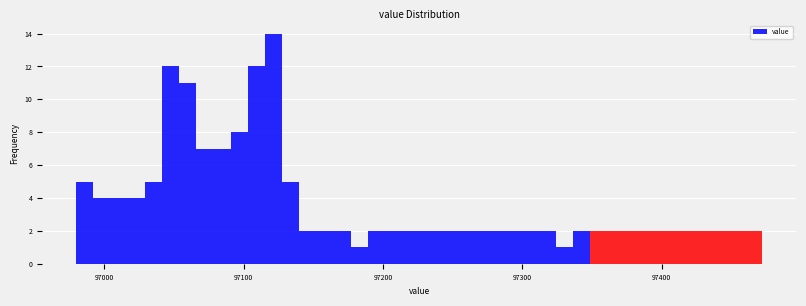

Around what value on the x-axis is the tallest bar? Give the approximate position of its centre, as read against the axis.

97120